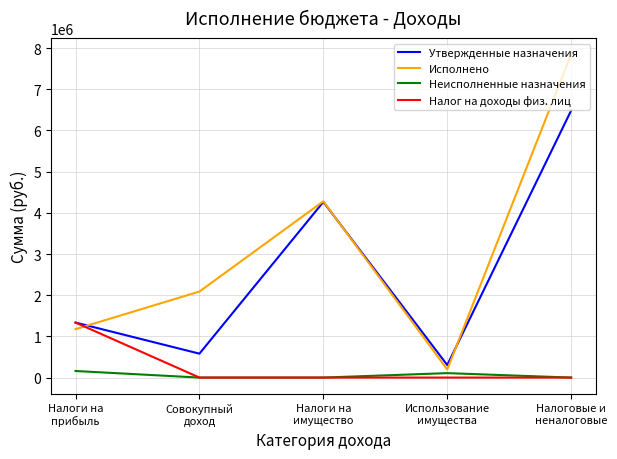

At which category is the sum across all series the highest?

Налоговые и
неналоговые